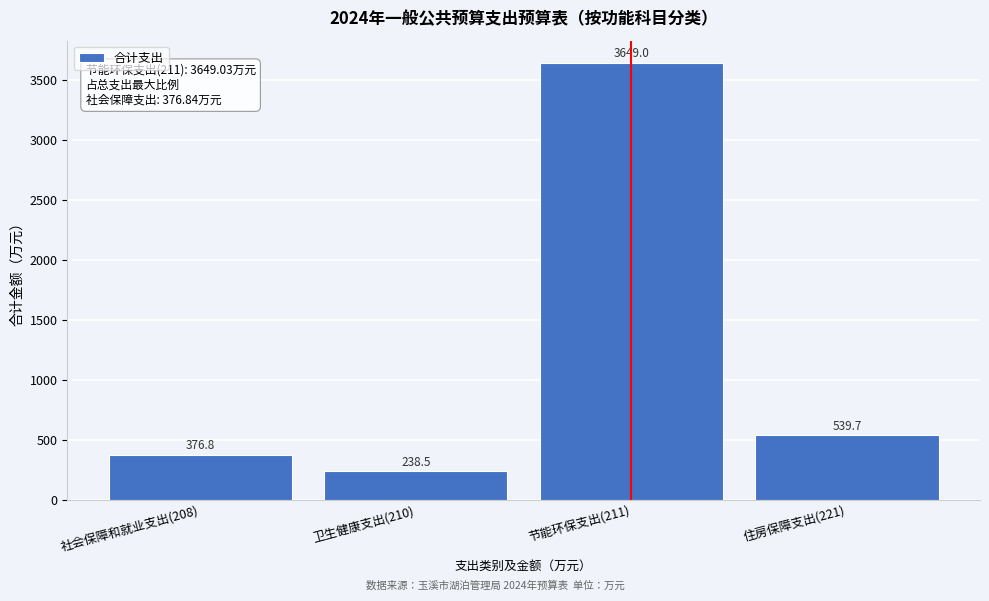

Reading right to left, extract all data points from this chart.

539.7	3649.0	238.5	376.8